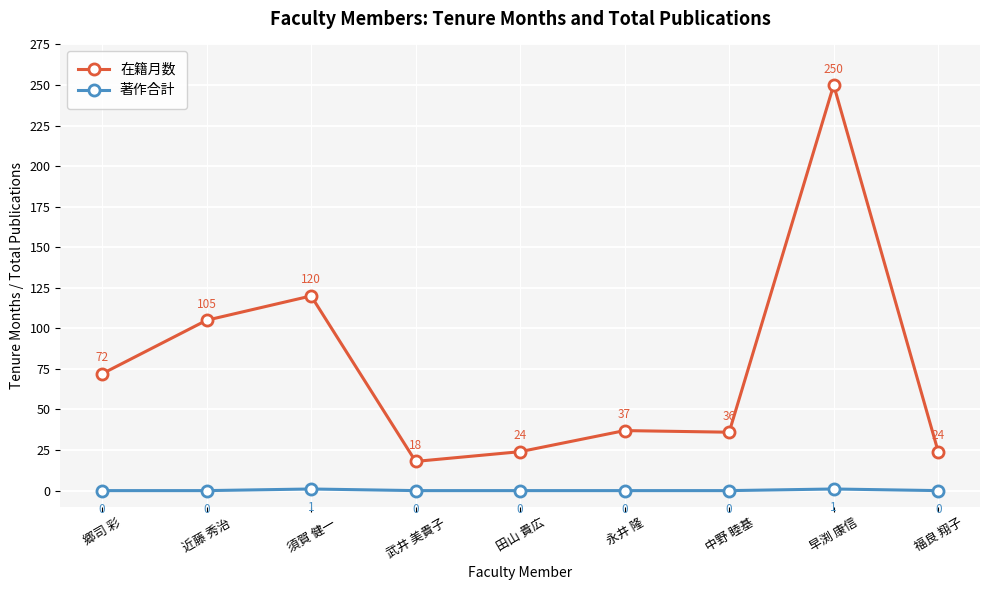

How many values in 著作合計 are above zero?

2